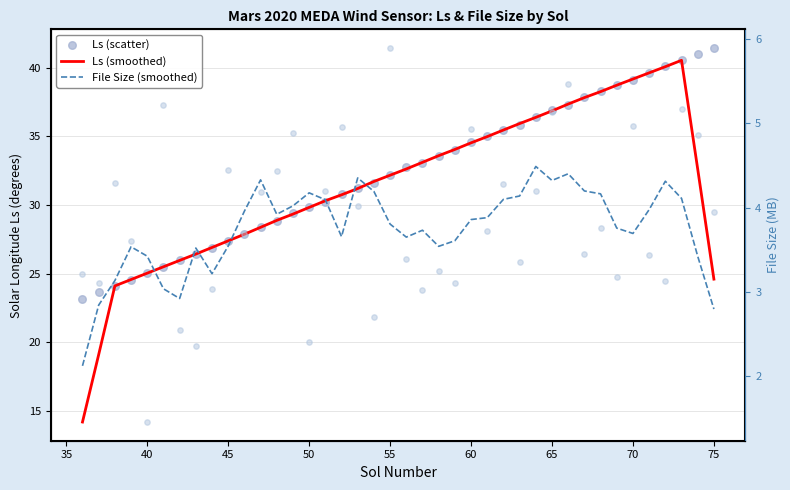

Which series reaches the minimum Y coordinate?

File Size (smoothed)